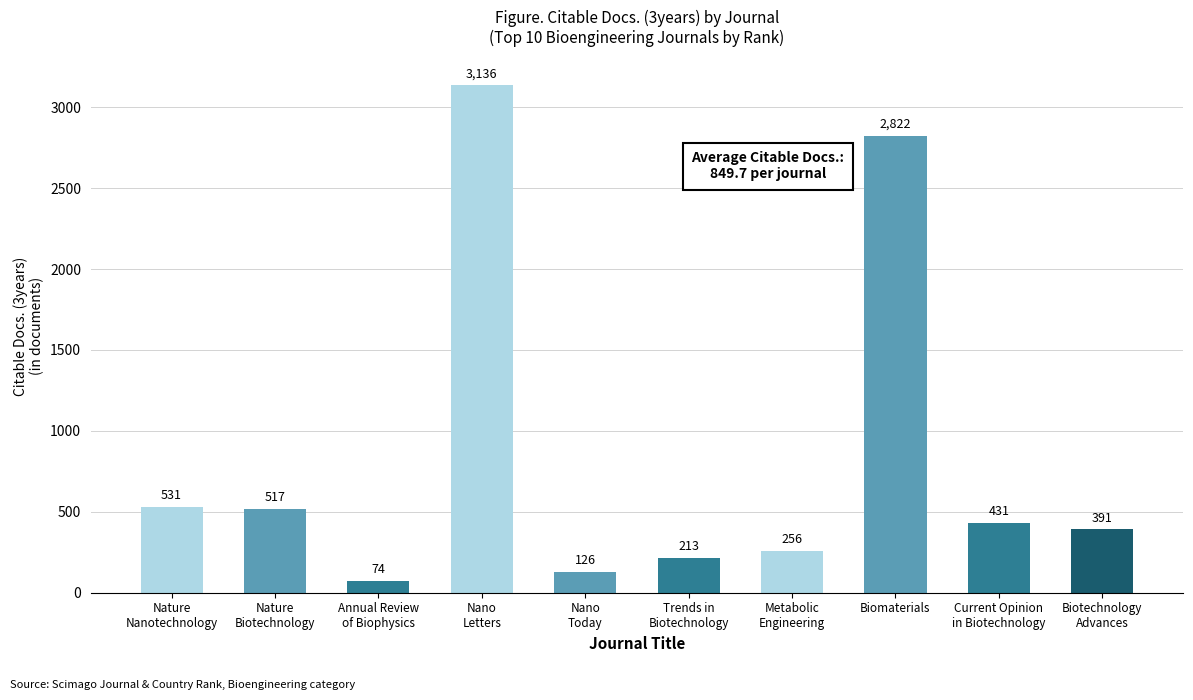

What is the sum of the values at Biomaterials and Nano
Letters?

5958